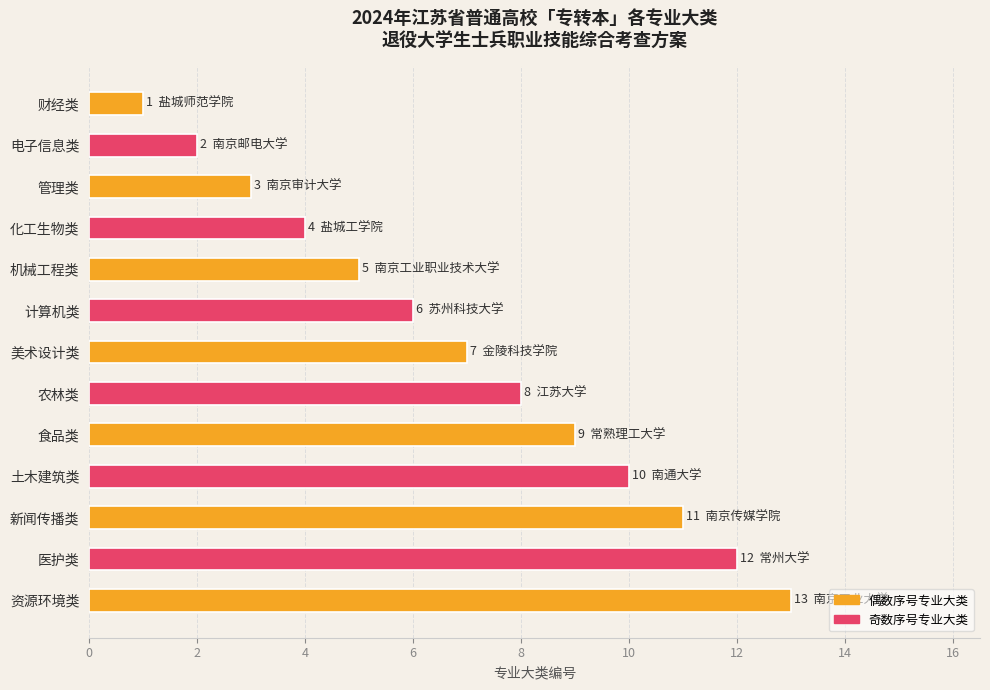

What is the difference between the maximum and minimum values?

12